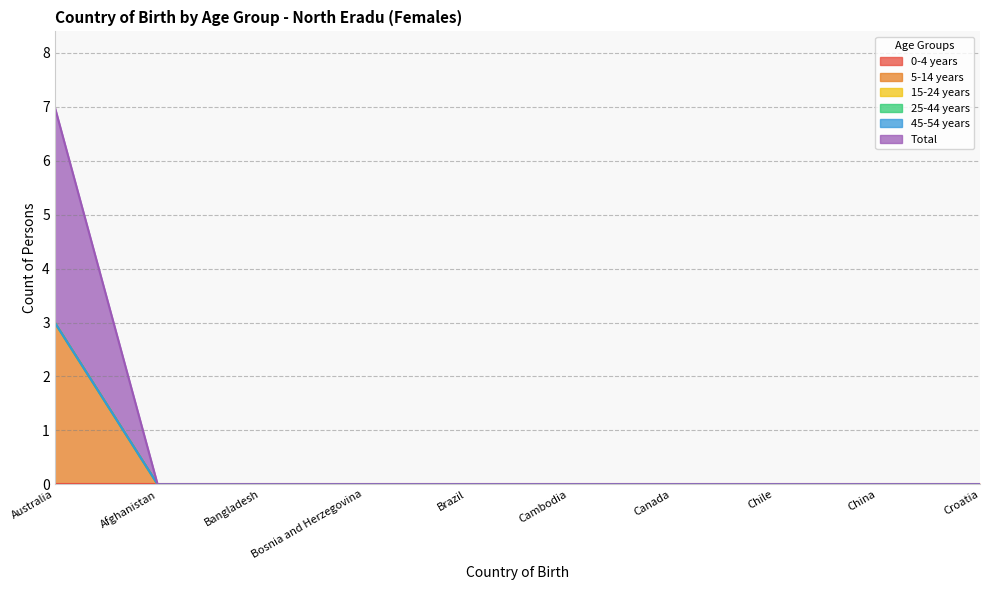

Which has a higher value, Canada or Brazil?

Canada